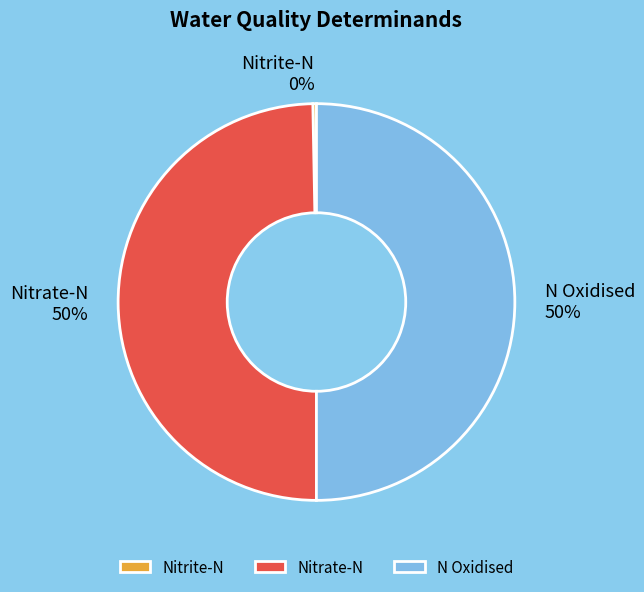

Between Nitrite-N and N Oxidised, which is larger?

N Oxidised